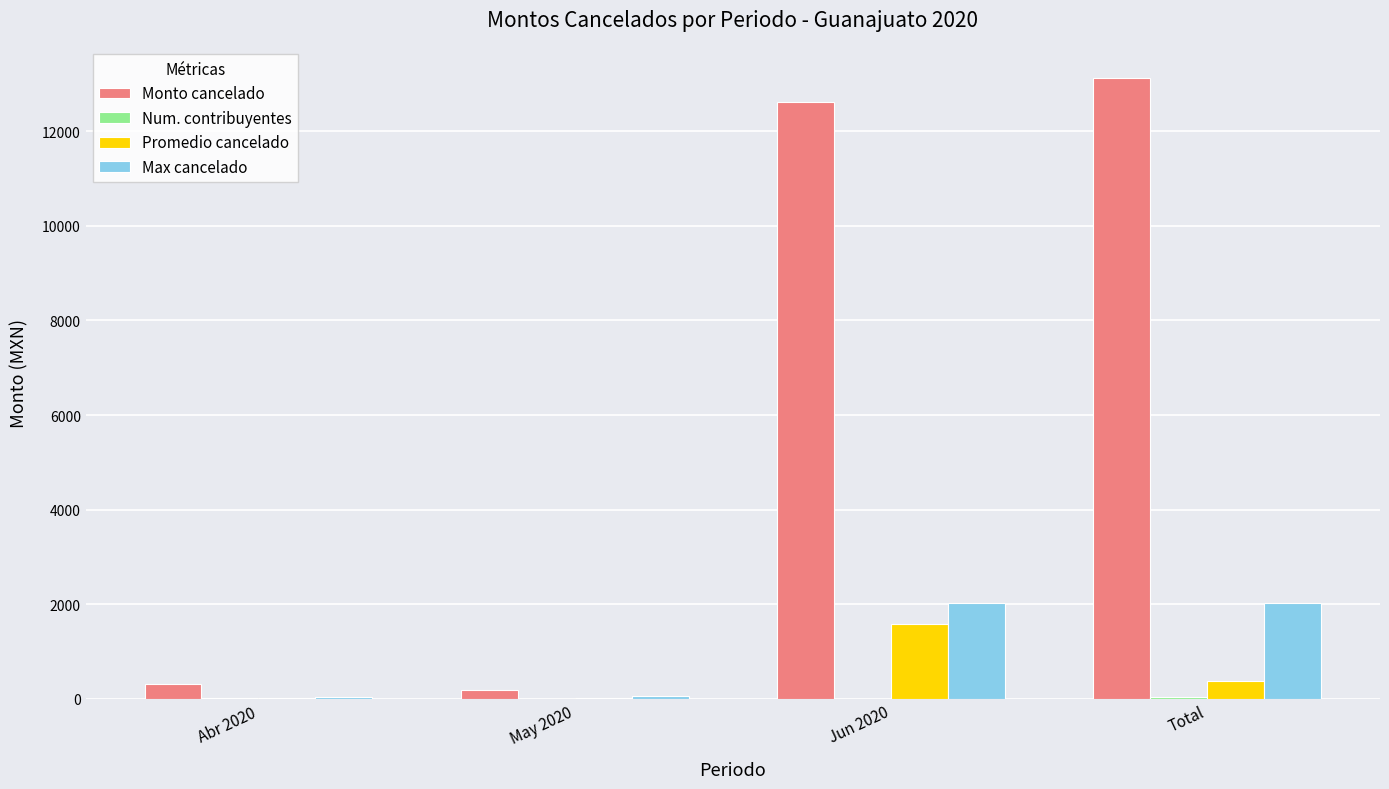

Does the chart contain stacked bars?

No